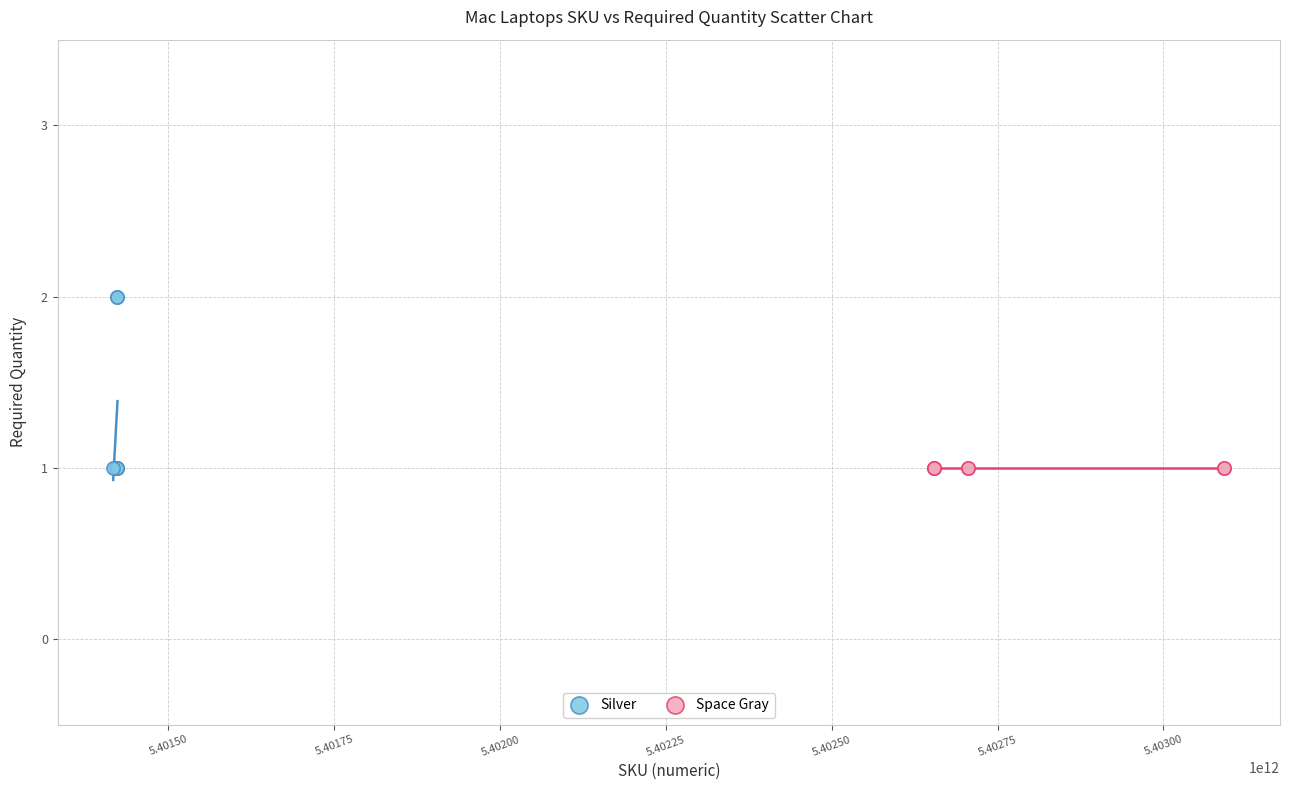

Which series contains the highest Y value?

Silver